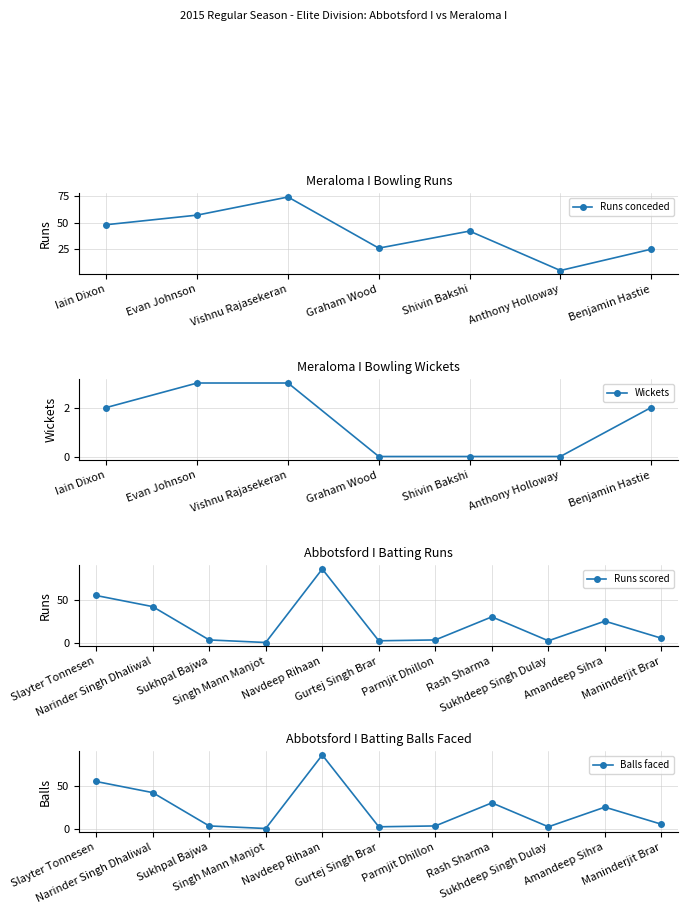

What is the highest value of the Runs conceded series?

74